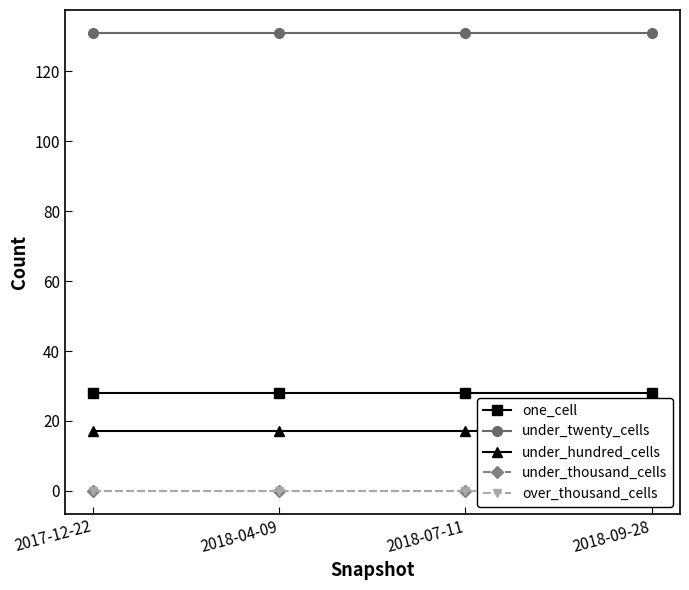

Which series has the largest range (max minus min)?

one_cell